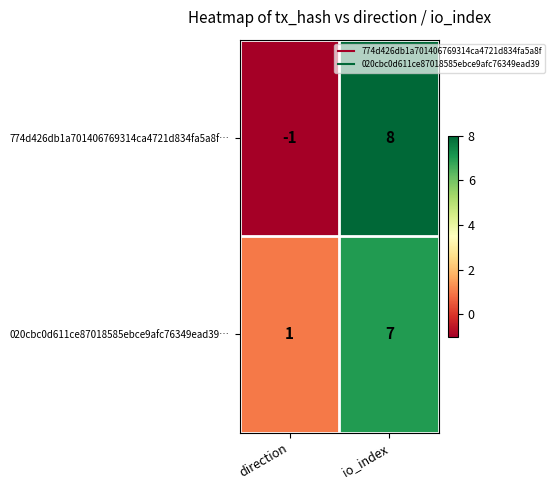

The value of 774d426db1a701406769314ca4721d834fa5a8f… at io_index is 5. True or false?

False